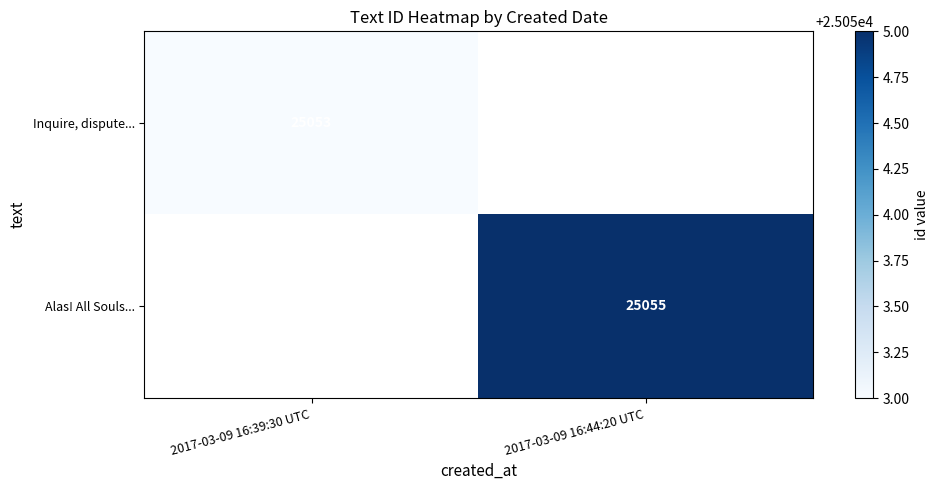

The value of Inquire, dispute... at 2017-03-09 16:39:30 UTC is 36514.3. True or false?

False